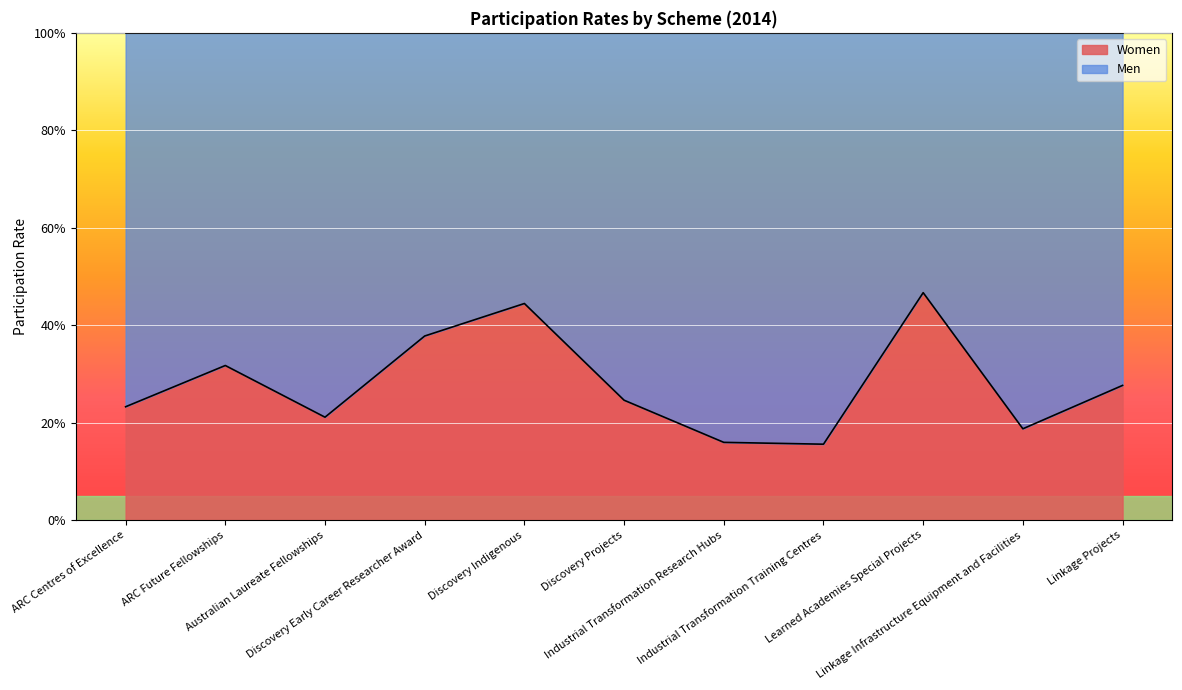

What is the label of the 2nd point from the left?

ARC Future Fellowships